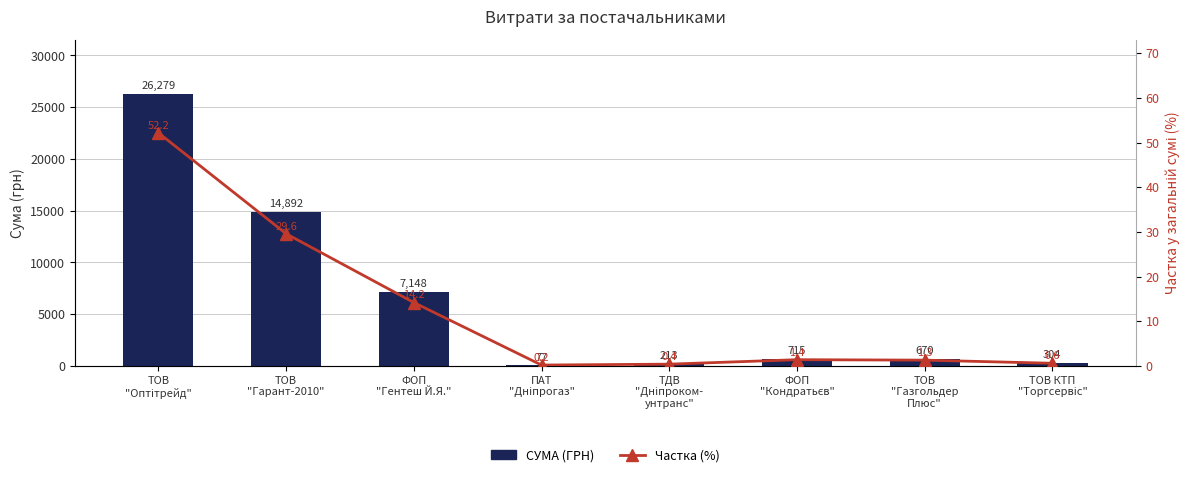

Rank the categories by Частка (%) value from highest to lowest.

ТОВ
"Оптітрейд", ТОВ
"Гарант-2010", ФОП
"Гентеш Й.Я.", ФОП
"Кондратьєв", ТОВ
"Газгольдер
Плюс", ТОВ КТП
"Торгсервіс", ТДВ
"Дніпроком-
унтранс", ПАТ
"Дніпрогаз"